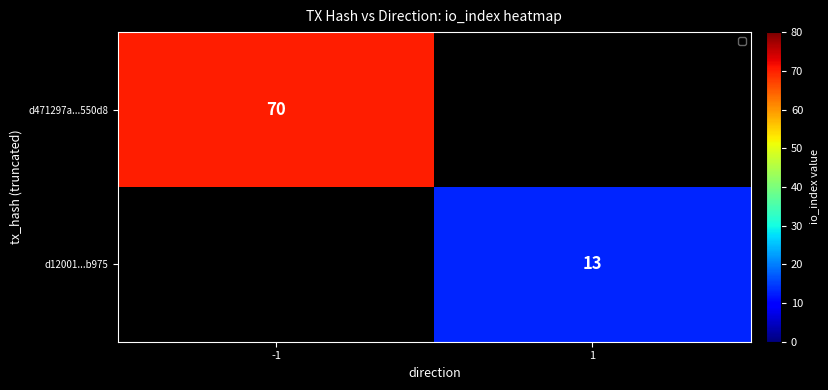

The d471297a...550d8 series shows 30 at -1. True or false?

False